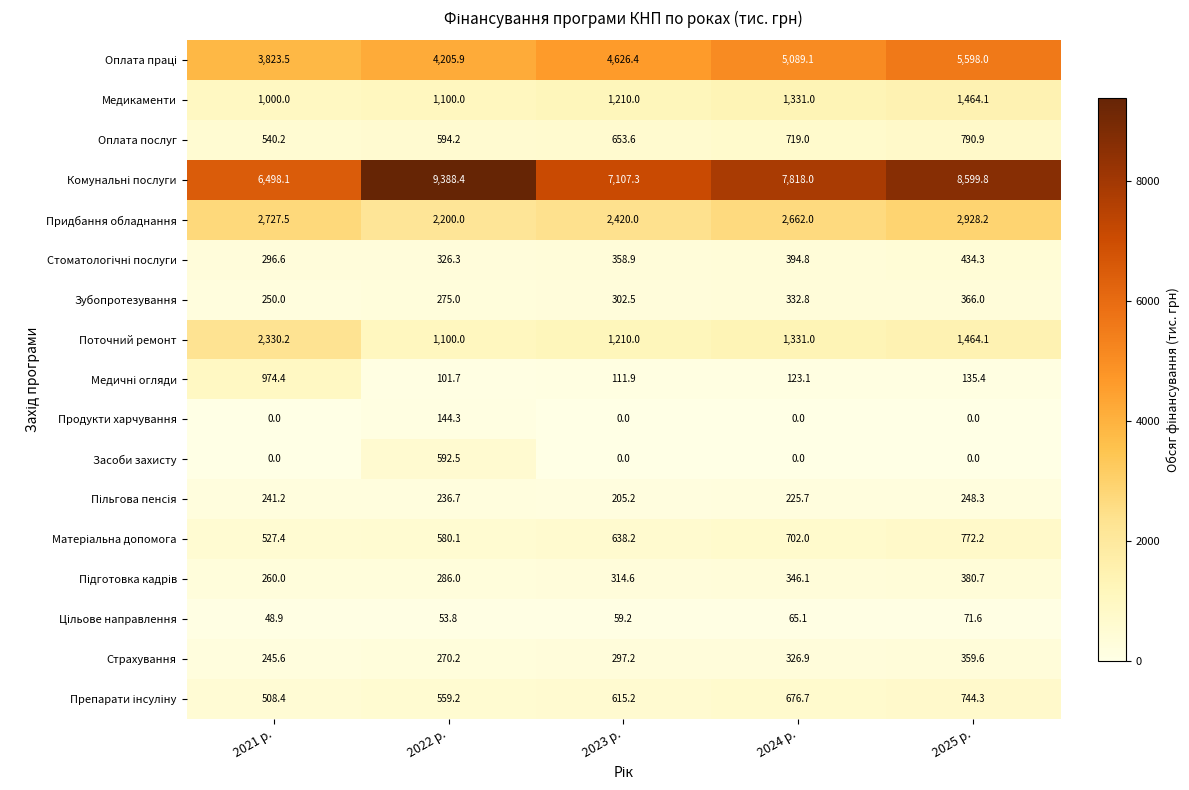

Count the number of categories in the chart.

5